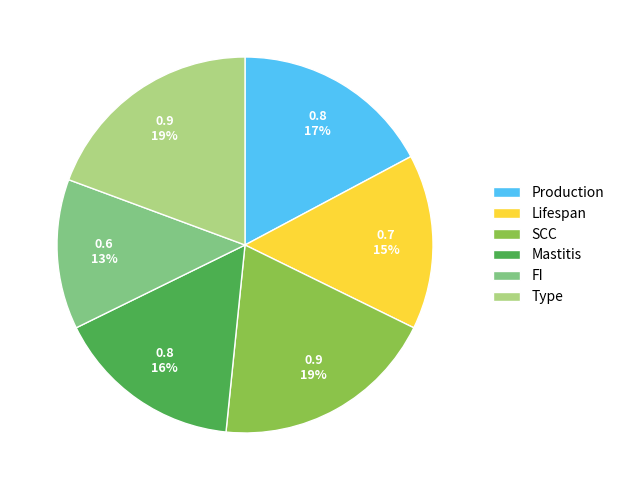

What percentage is the FI slice, to the nearest percent?

13%